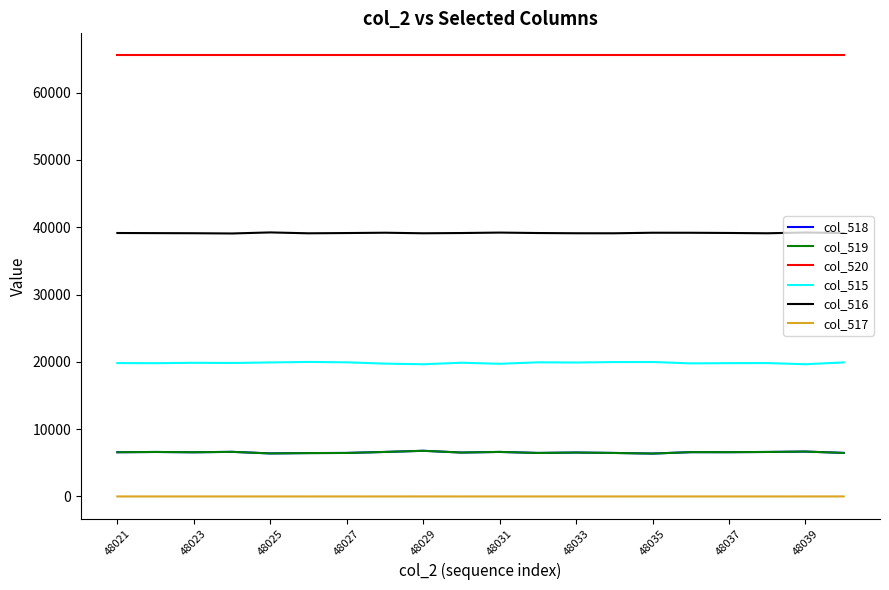

True or false: col_515 and col_517 cross at least once.

False